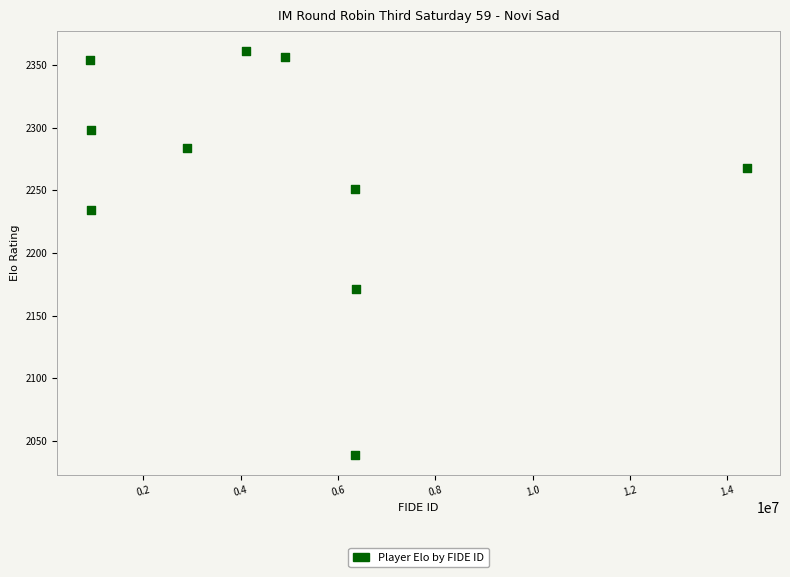

What is the range of X values (max minus min)?

13505739